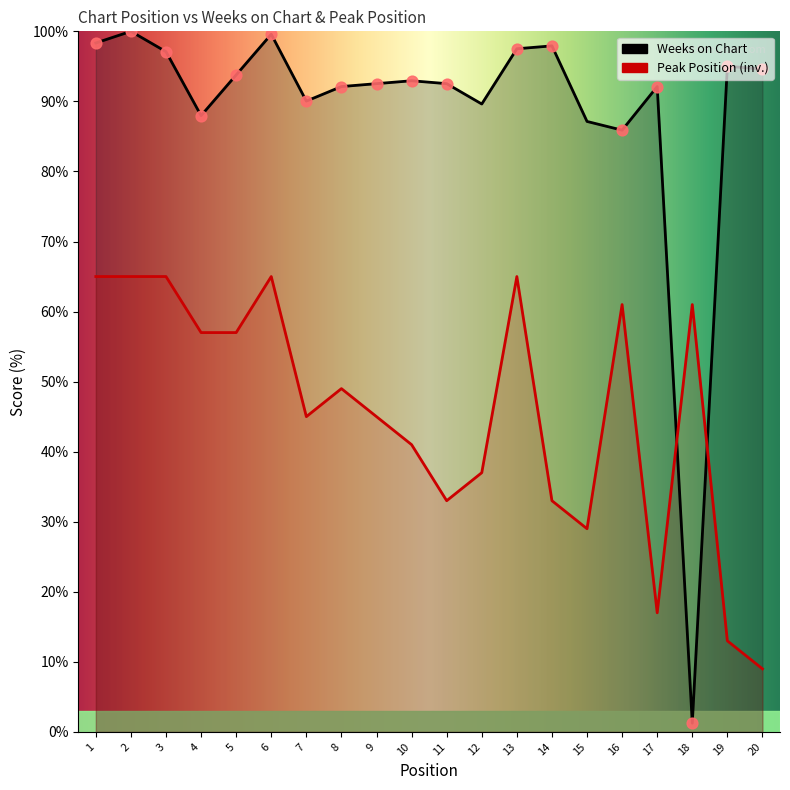

What is the total value across all series at 3?

162.1